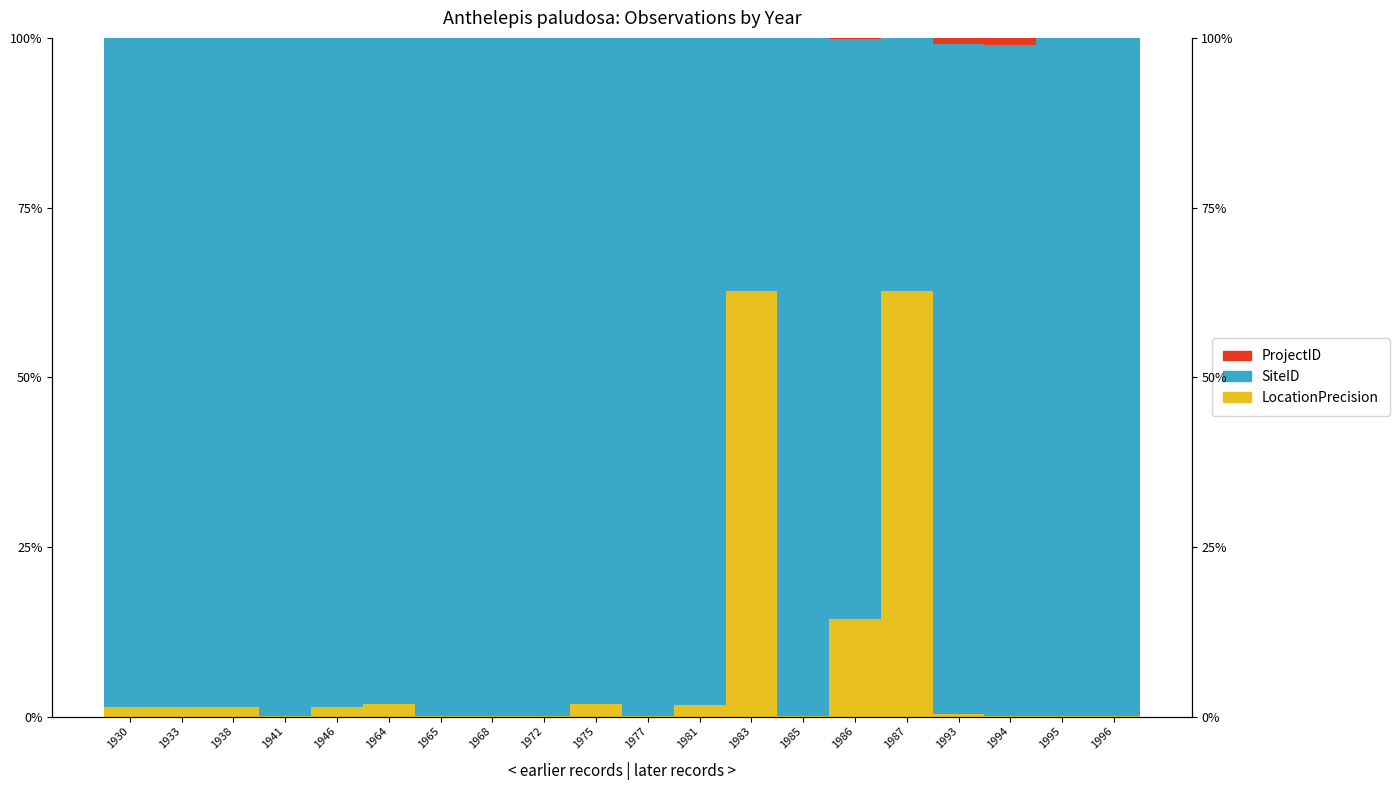

What value does the LocationPrecision series have at 1983?

62.7